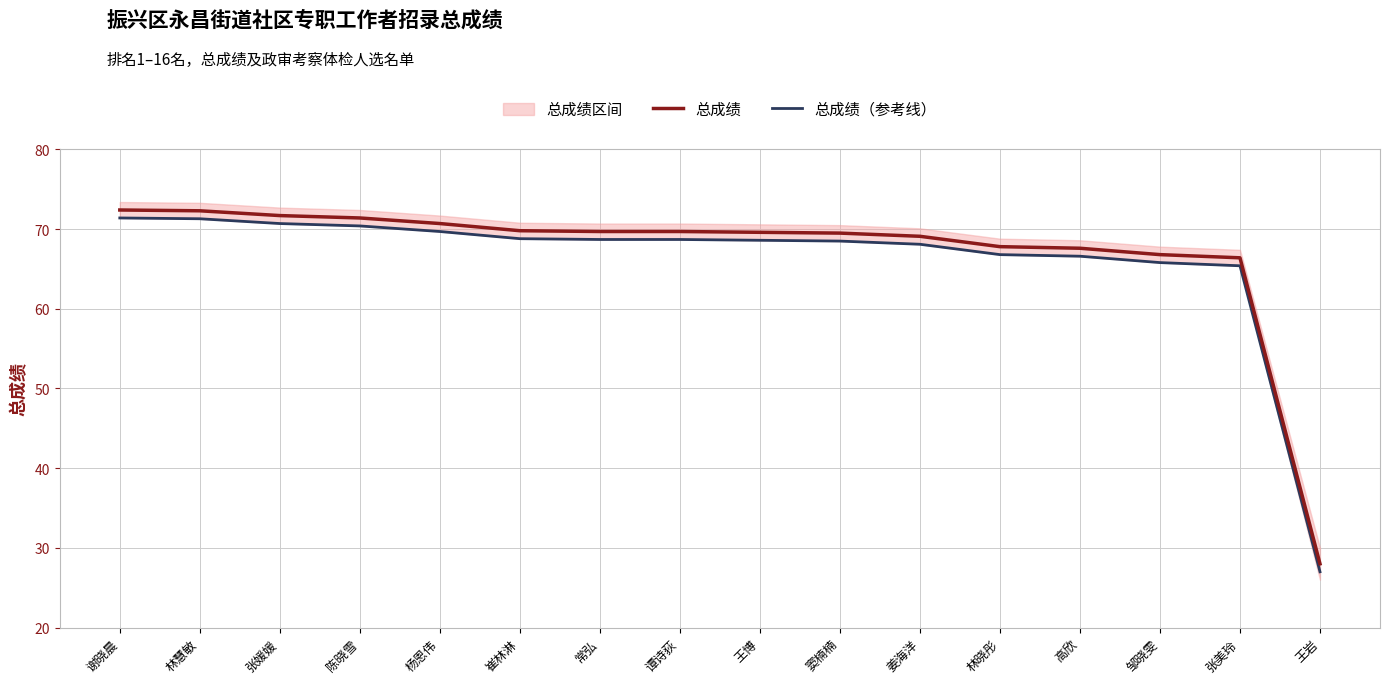

Which has a higher value, 杨恩伟 or 张媛媛?

张媛媛